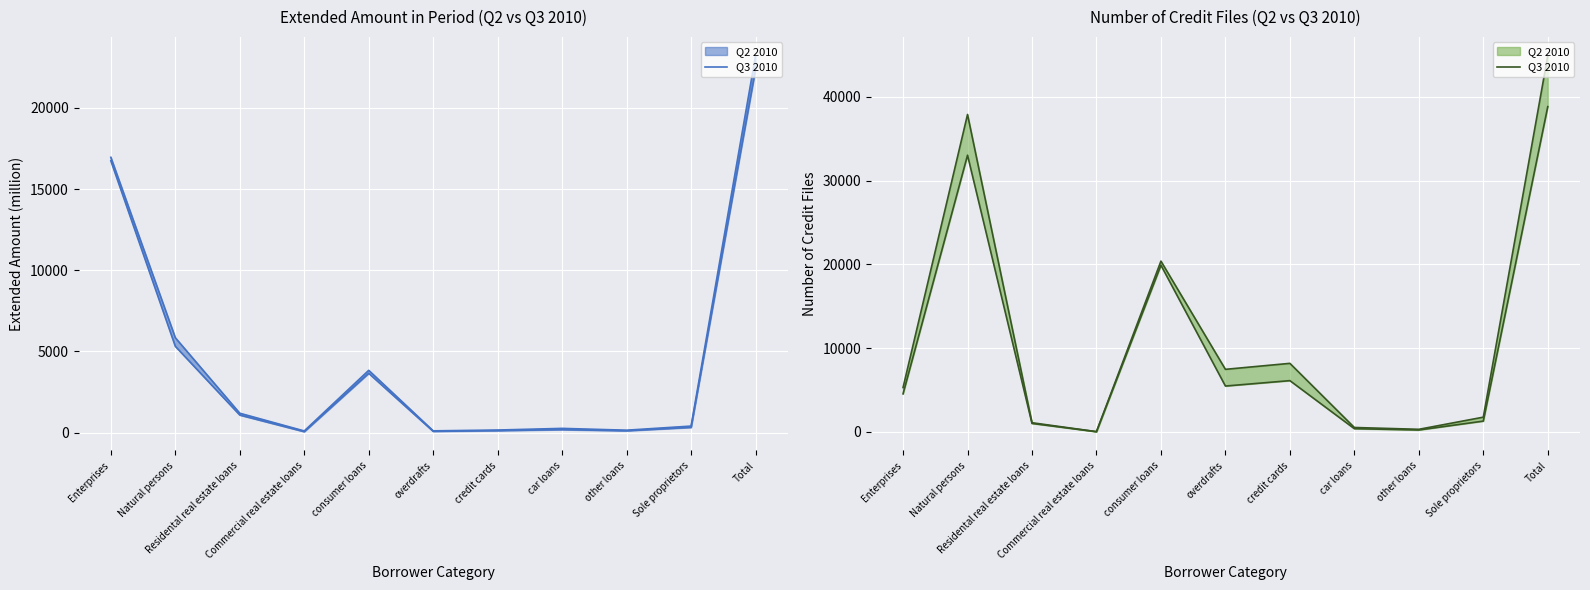

True or false: Extended amount Q3 2010 and Extended amount Q2 2010 cross at least once.

False